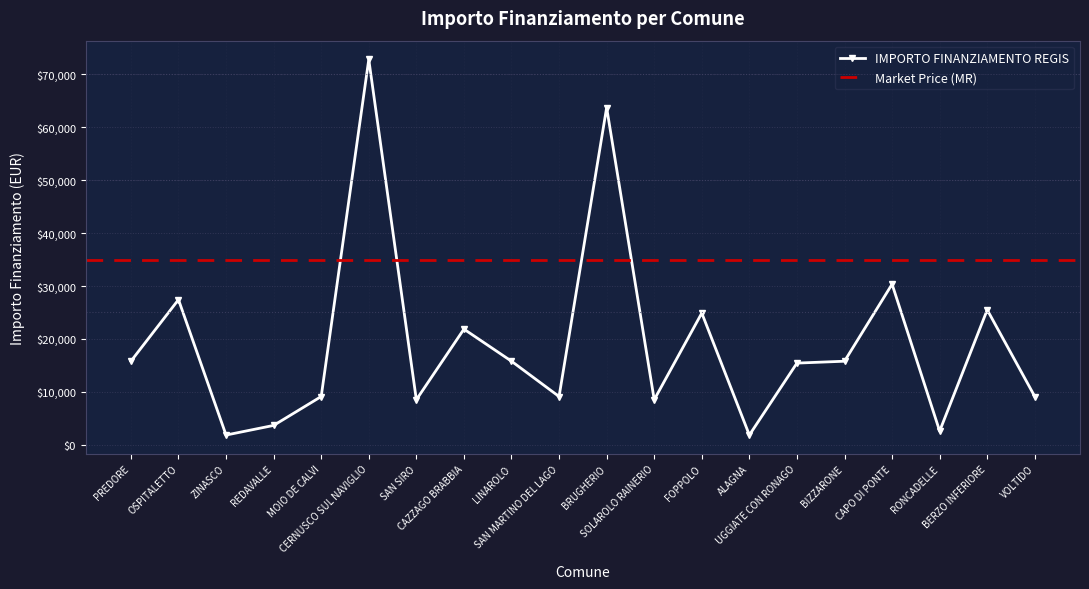

Reading right to left, extract all data points from this chart.

VOLTIDO=9105	BERZO INFERIORE=25494	RONCADELLE=2571	CAPO DI PONTE=30350	BIZZARONE=15782	UGGIATE CON RONAGO=15426	ALAGNA=1821	FOPPOLO=24887	SOLAROLO RAINERIO=8498	BRUGHERIO=63735	SAN MARTINO DEL LAGO=9105	LINAROLO=15782	CAZZAGO BRABBIA=21852	SAN SIRO=8498	CERNUSCO SUL NAVIGLIO=72840	MOIO DE CALVI=9105	REDAVALLE=3642	ZINASCO=1821	OSPITALETTO=27424	PREDORE=15782